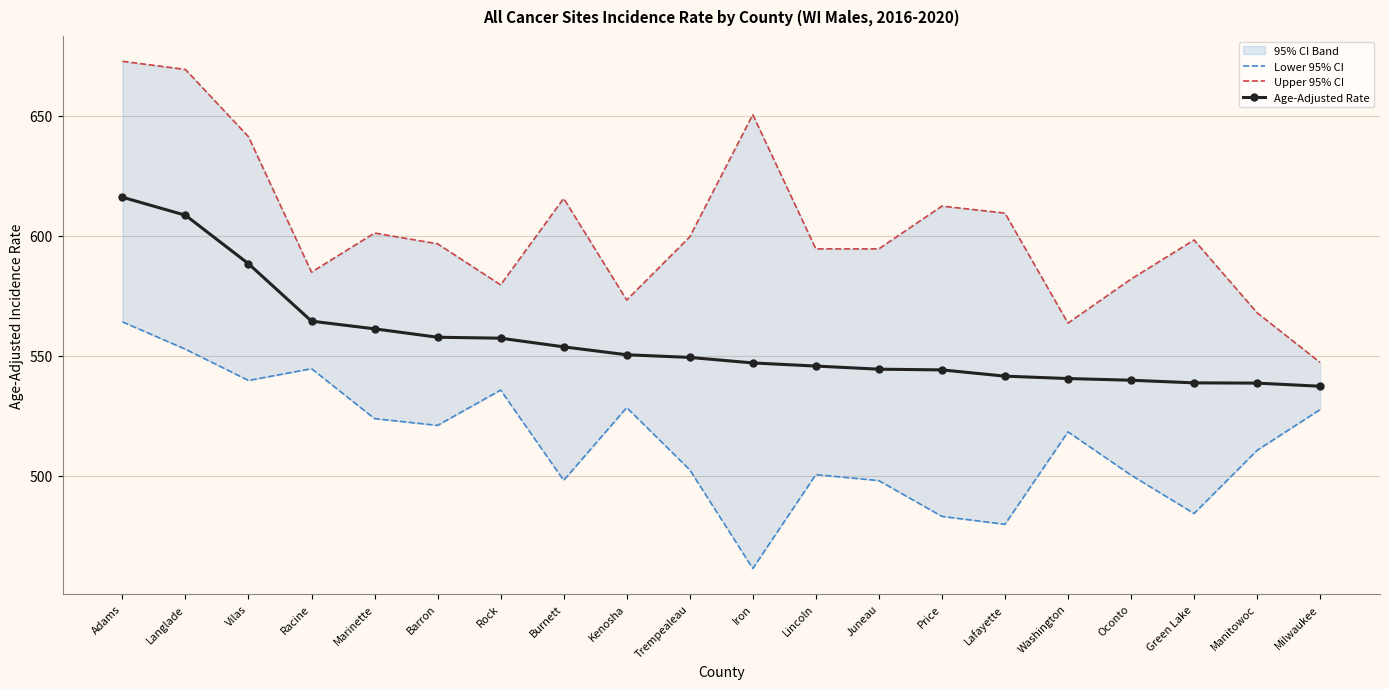

What position from the right is Lafayette?

6